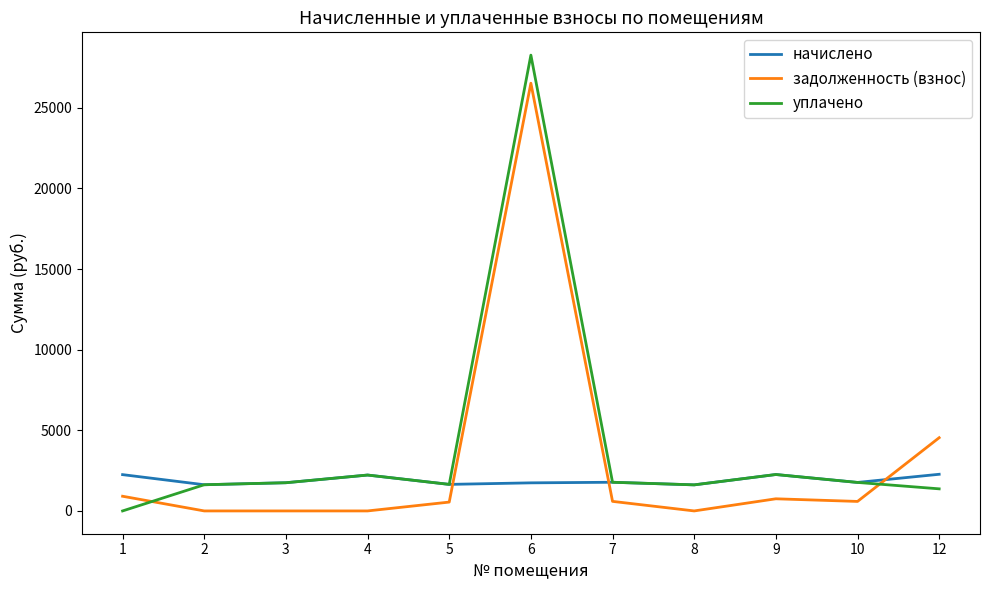

After their last crossing, which series has the higher values: задолженность (взнос) or начислено?

задолженность (взнос)